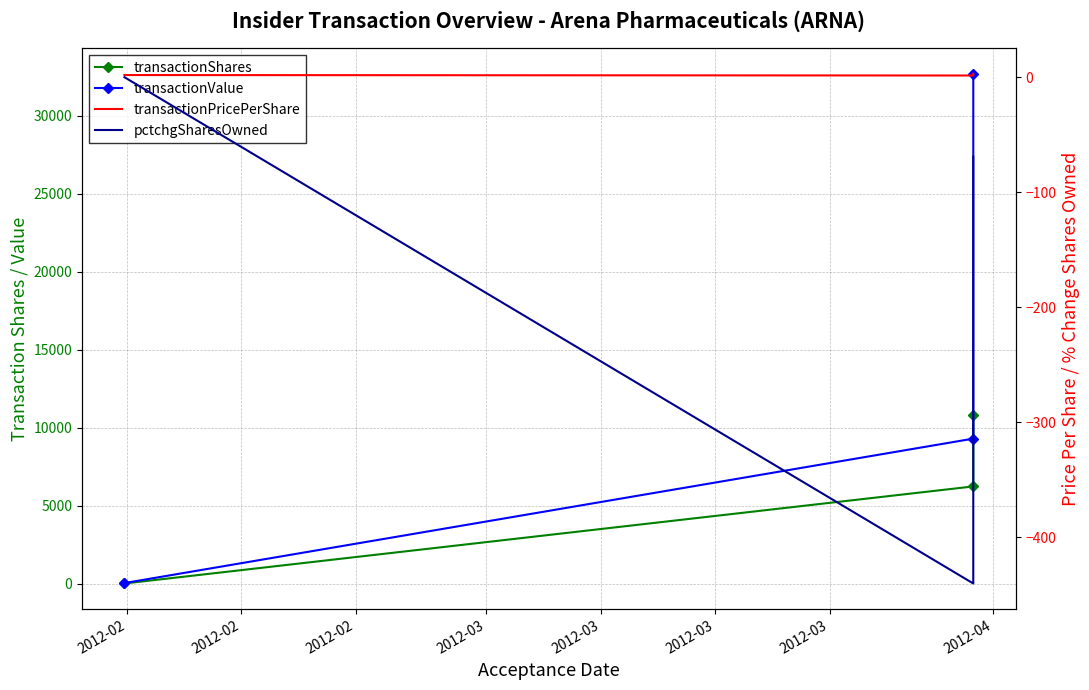

What is the maximum value shown in the chart?

32697.0